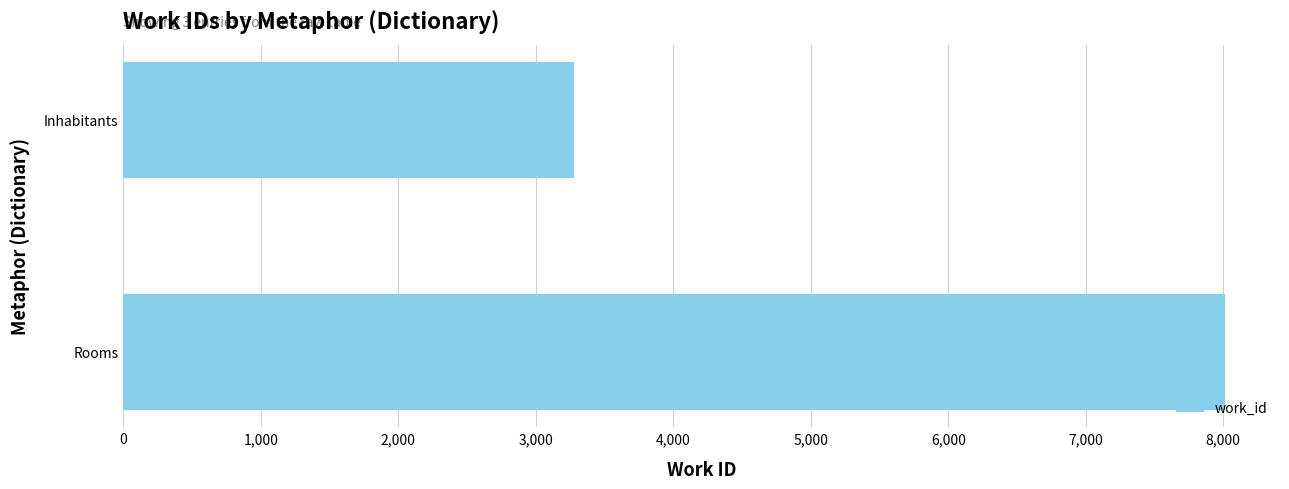

What is the difference between the values at 0 and 2,000?

4737